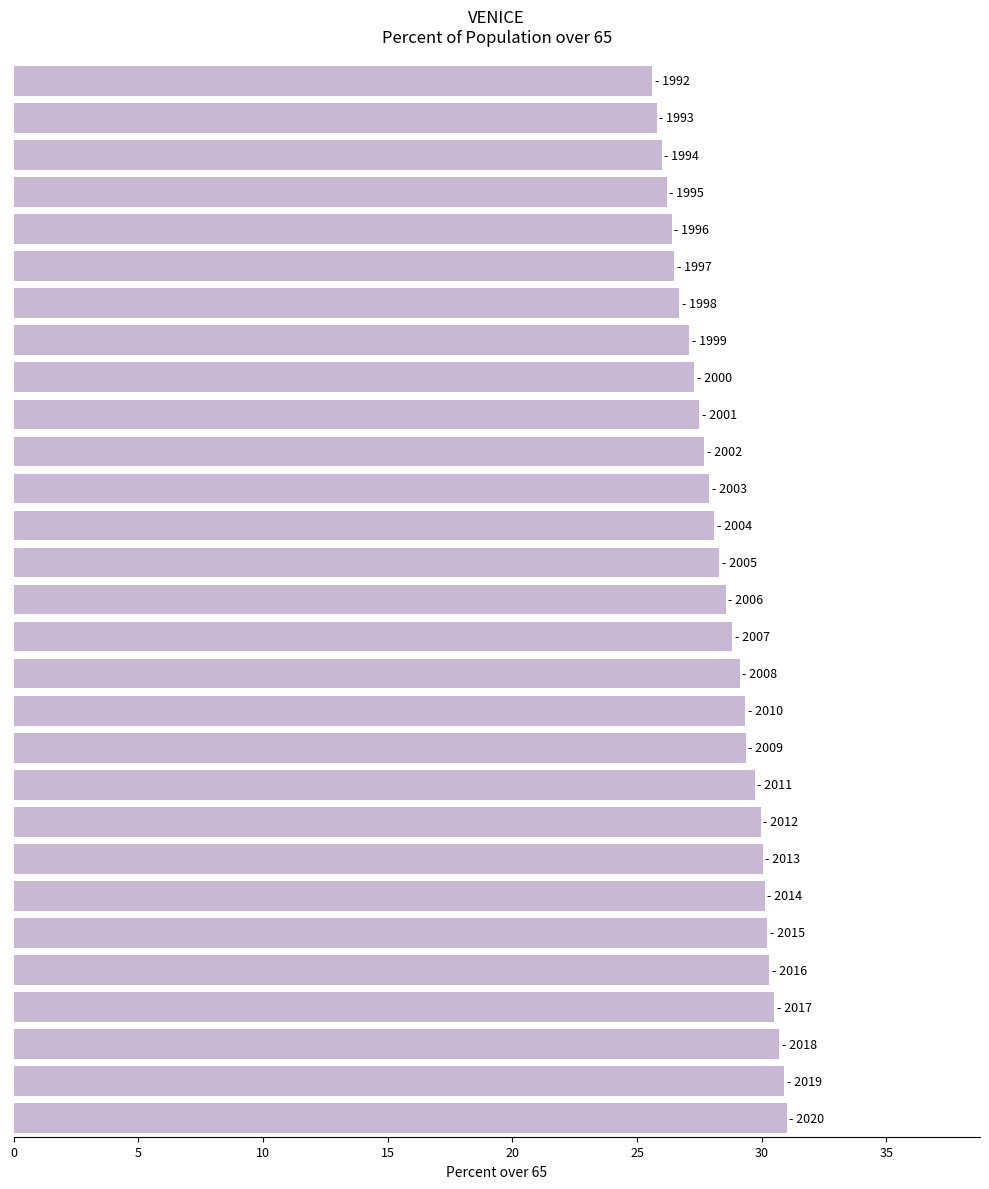

What is the difference between the second highest and minimum values?

5.3